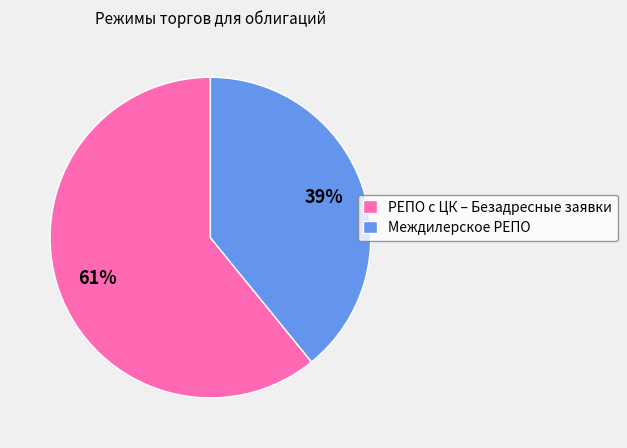

Which slice is the largest?

РЕПО с ЦК – Безадресные заявки